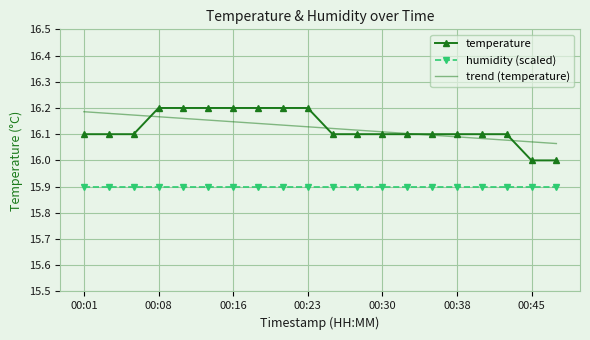

At how many categories does at least one series exceed 16?

20